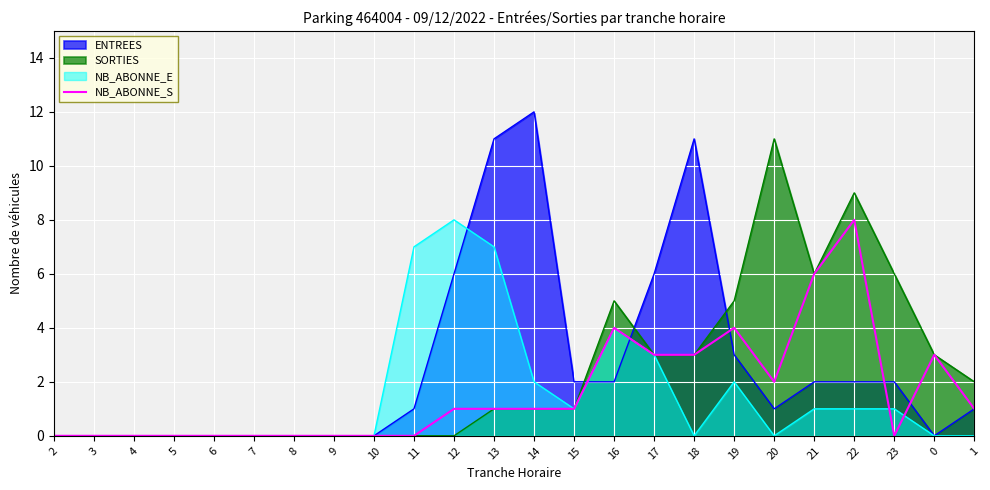

Where is the data nearest to the value 4?

16